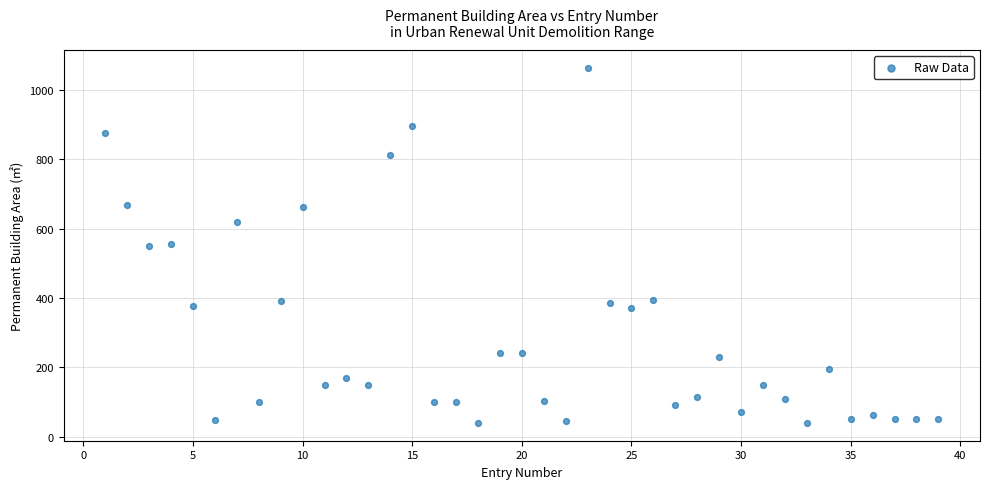

What is the range of Y values (max minus min)?

1024.6